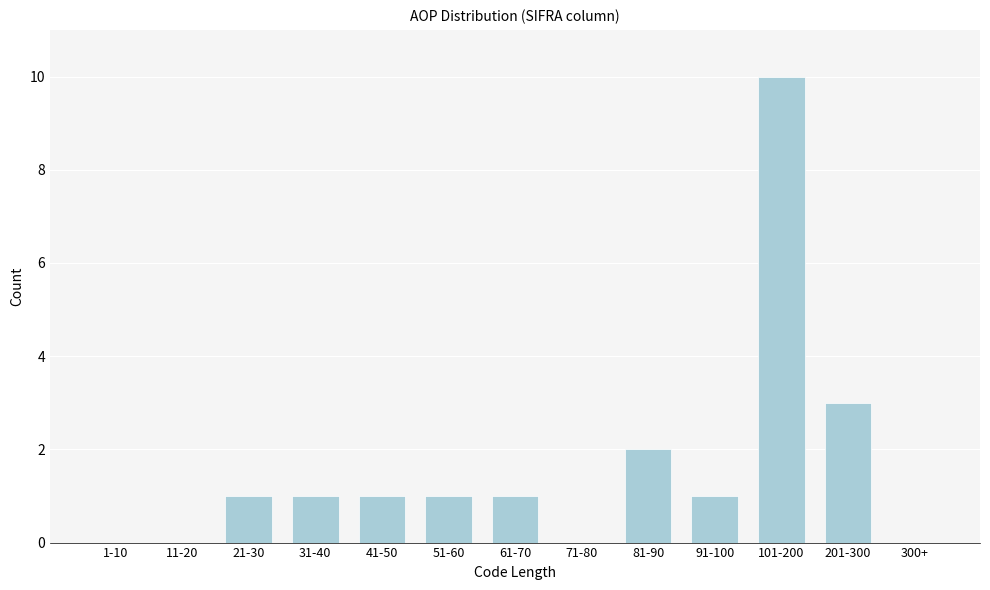

Reading left to right, transcribe all the data shown in this chart.

1-10=0	11-20=0	21-30=1	31-40=1	41-50=1	51-60=1	61-70=1	71-80=0	81-90=2	91-100=1	101-200=10	201-300=3	300+=0